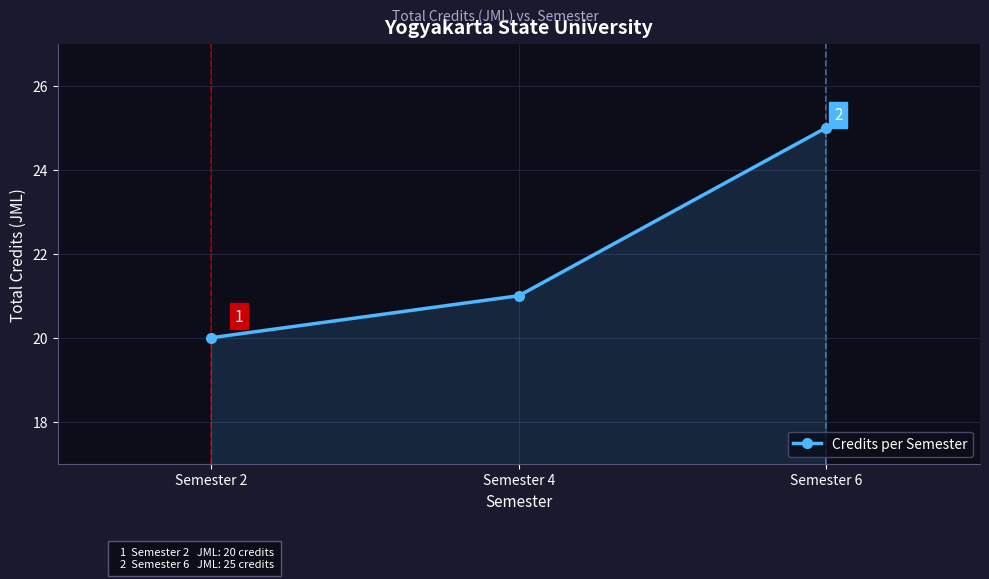

What is the value of the 1st point from the left?

20